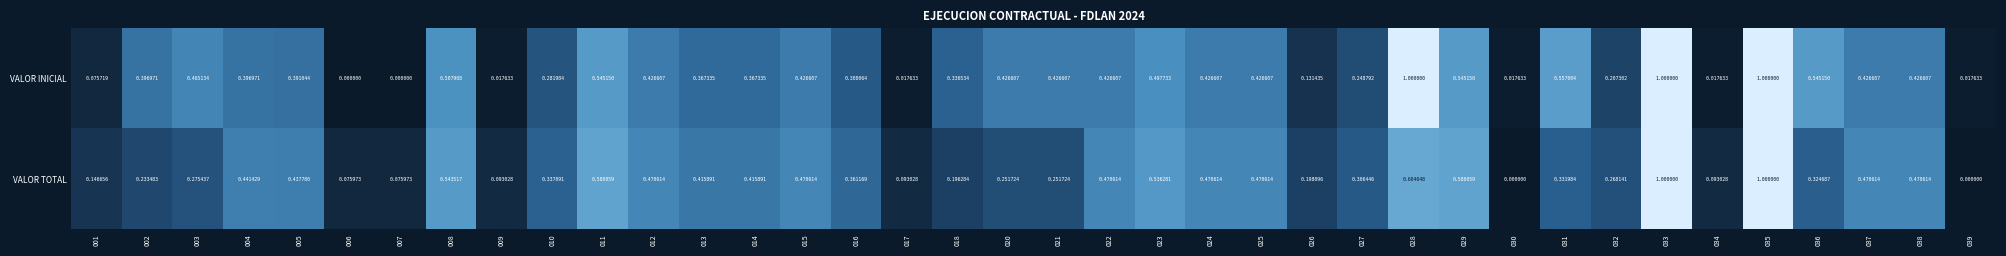

Which series has the largest total across all categories?

VALOR INICIAL